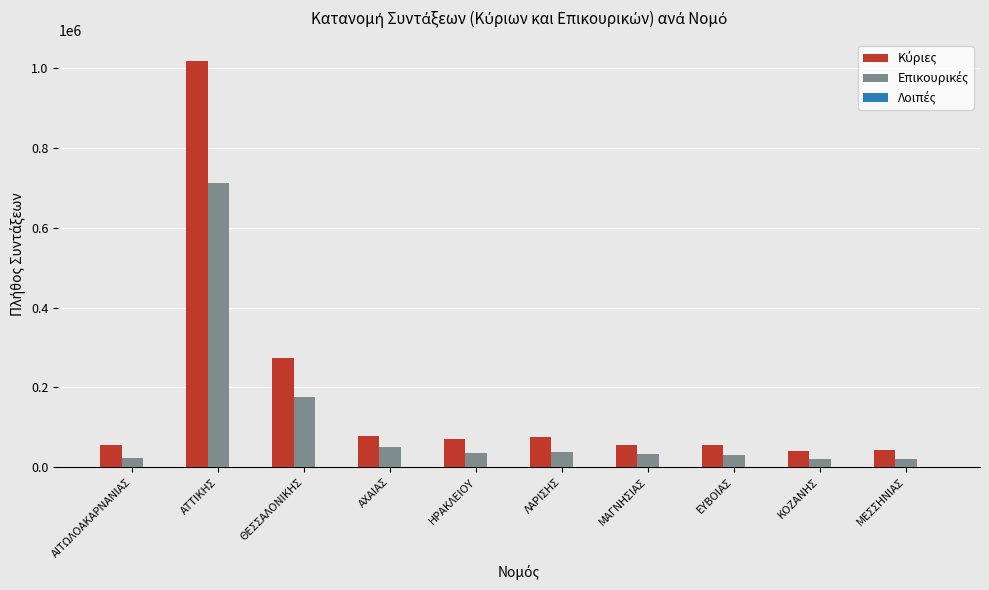

What is the difference between the highest and lowest values at ΜΑΓΝΗΣΙΑΣ?

21531